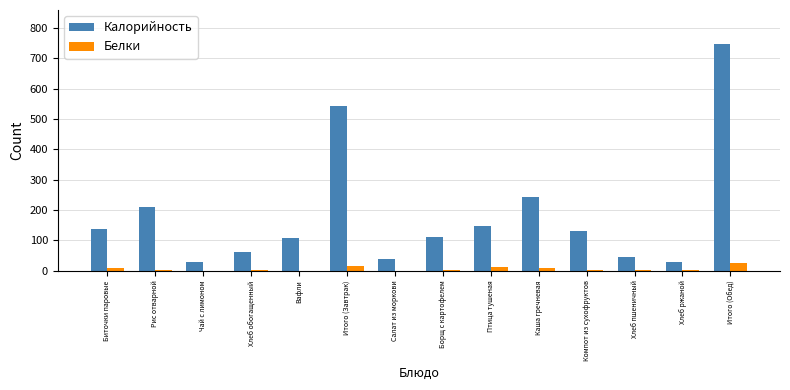

Which series has the largest total across all categories?

Калорийность